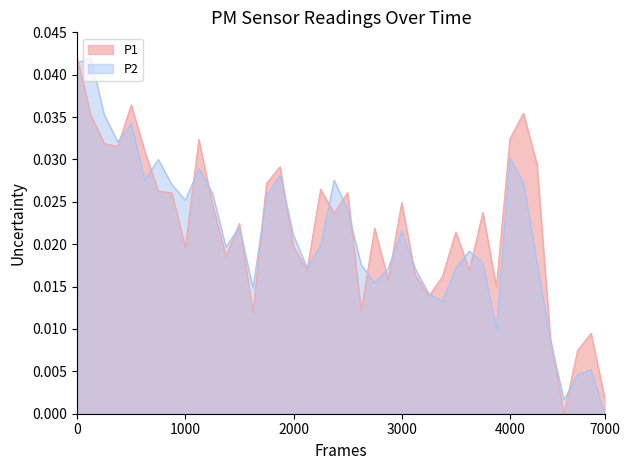

Is the value of P2 at 00:04 greater than the value of P1 at 00:06?

Yes